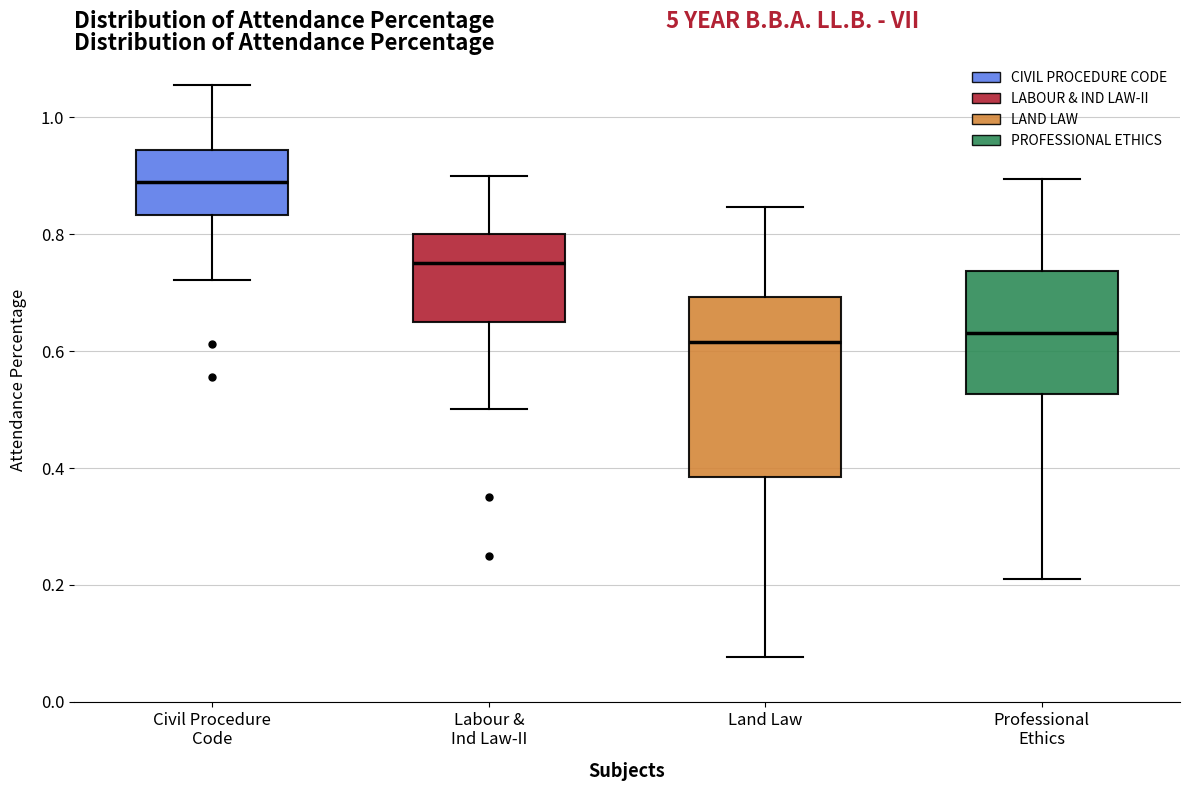

Which box has the highest median line?

Civil Procedure Code